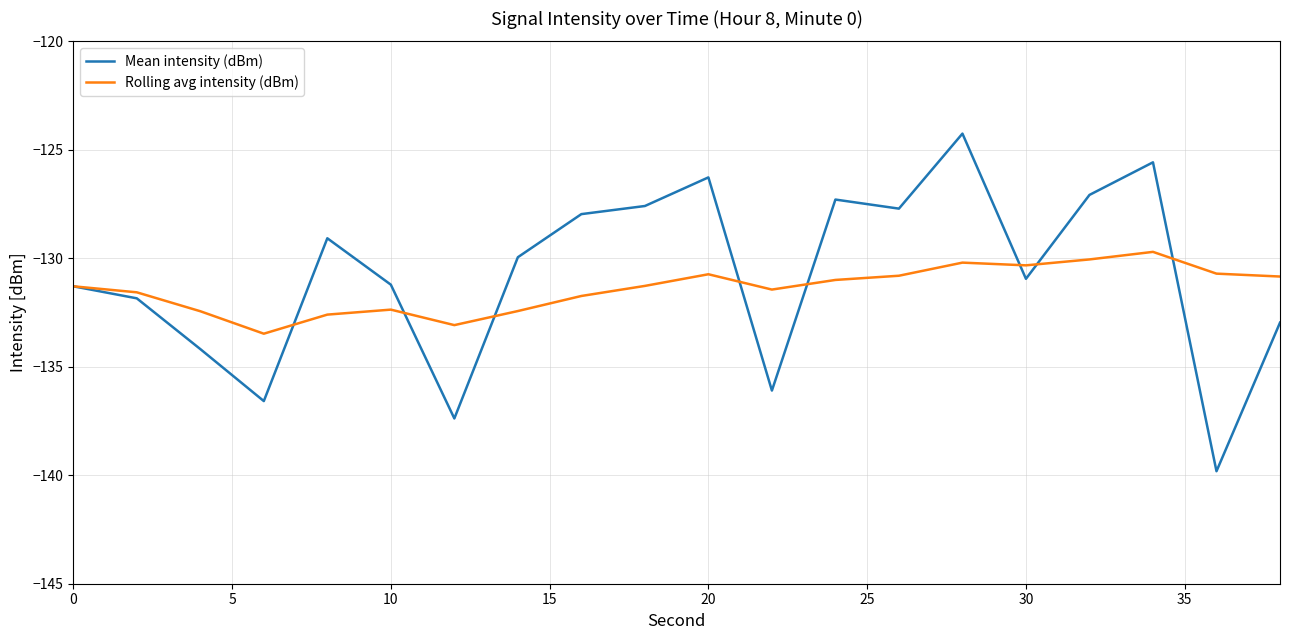

What is the greatest value displayed?

-124.3